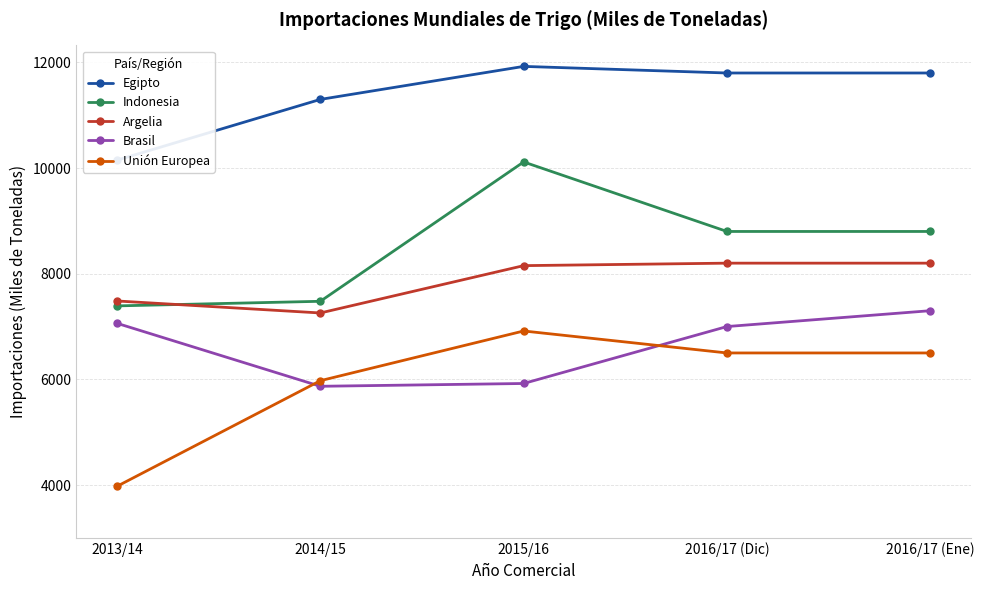

Is it true that Indonesia equals 13397 at 2014/15?

False